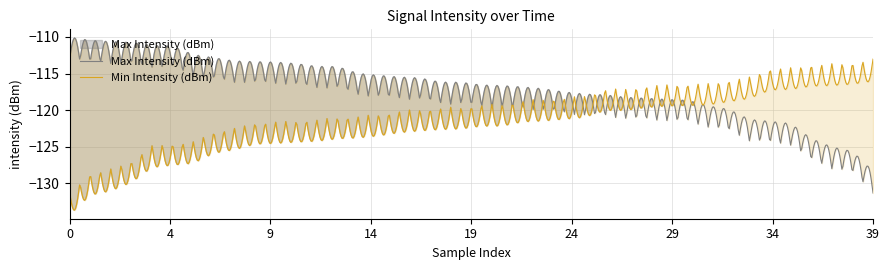

How many times do Min Intensity (dBm) and Max Intensity (dBm) cross each other?

1